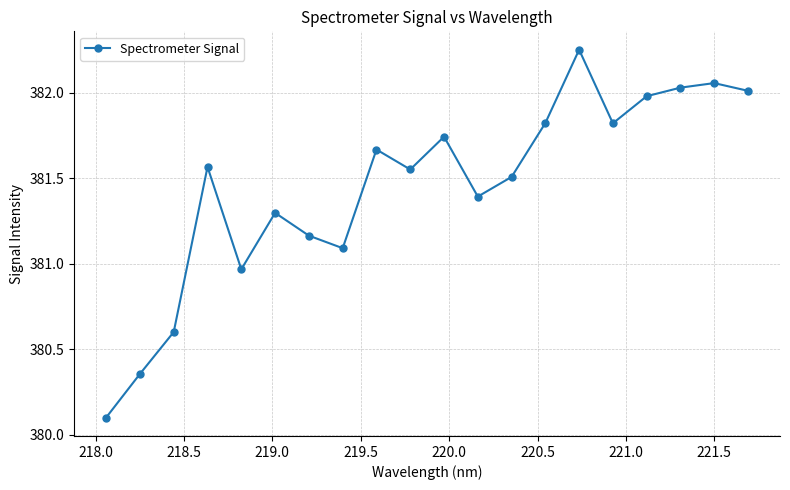

What is the average value?

381.4